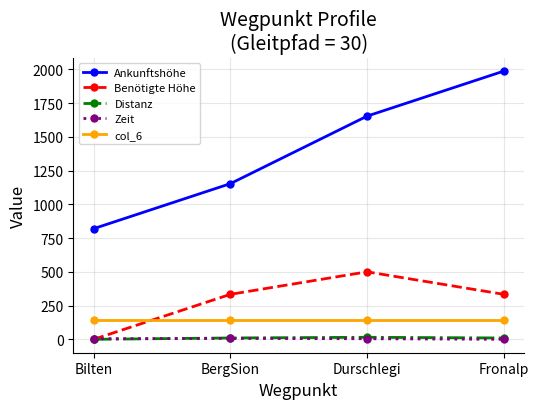

How many distinct data groups are displayed?

5